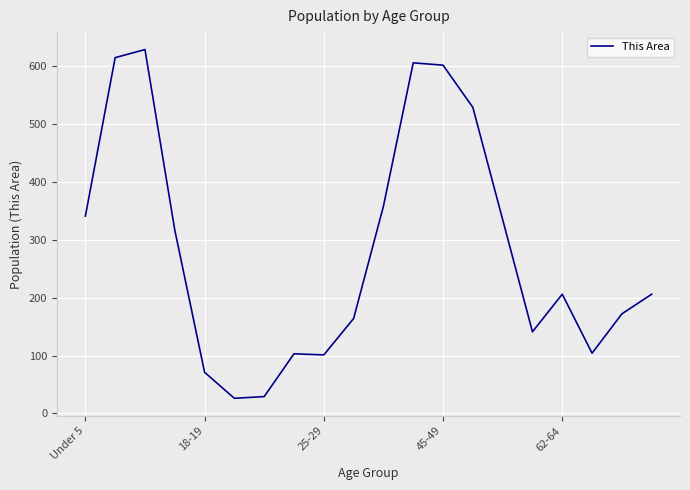

Is this an area chart (filled region under the line)?

No